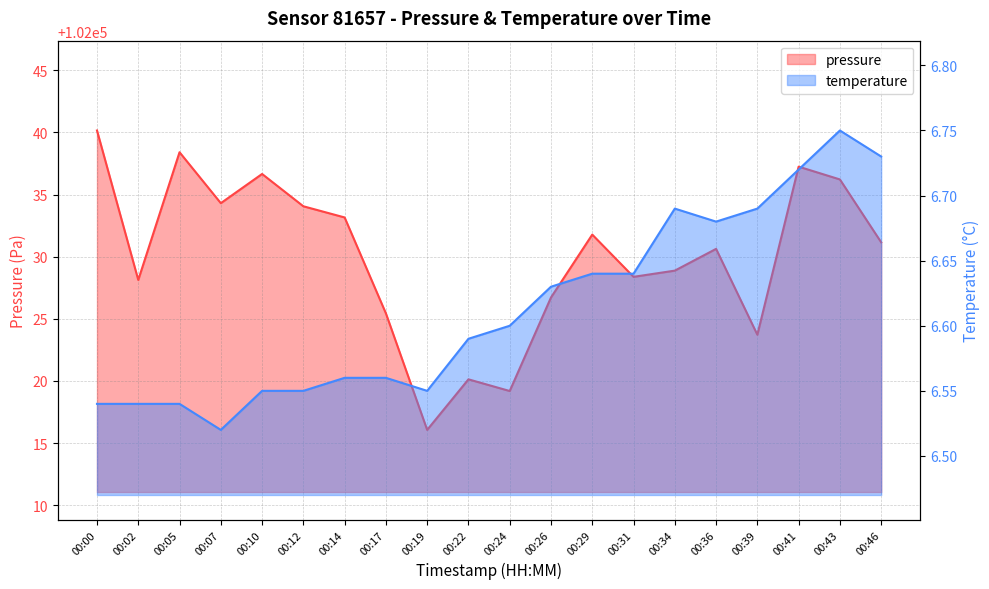

True or false: pressure has more than 2 points higher than both neighbors.

True